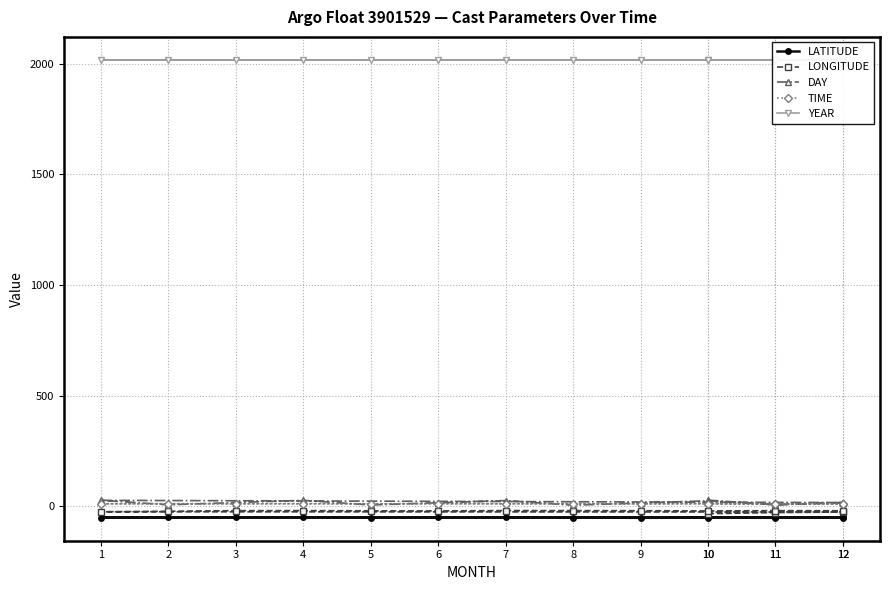

Does the chart display data point markers on the line(s)?

Yes